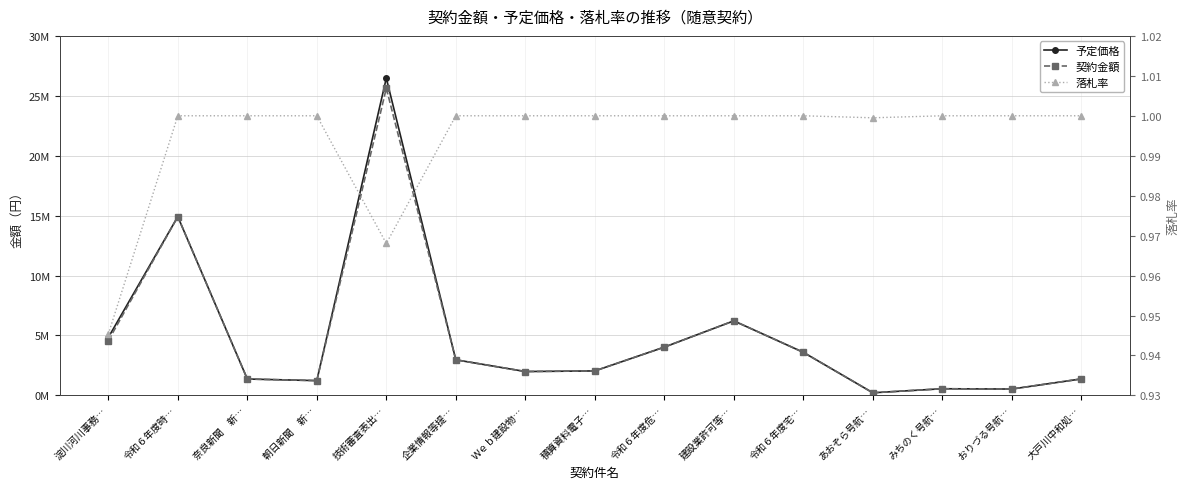

Does the chart display data point markers on the line(s)?

Yes